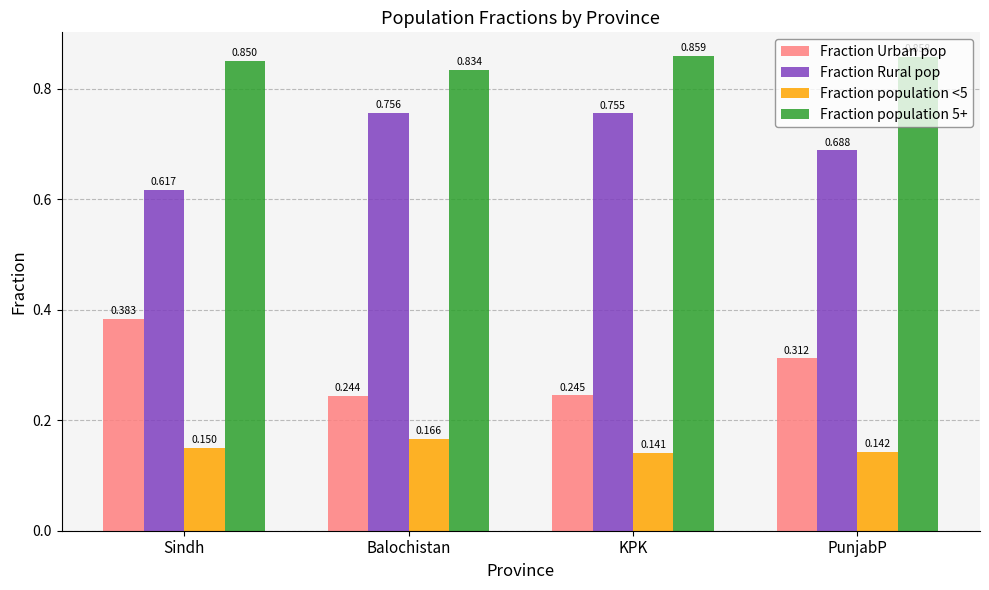

Where is Fraction population 5+ nearest to the value 0?

Balochistan